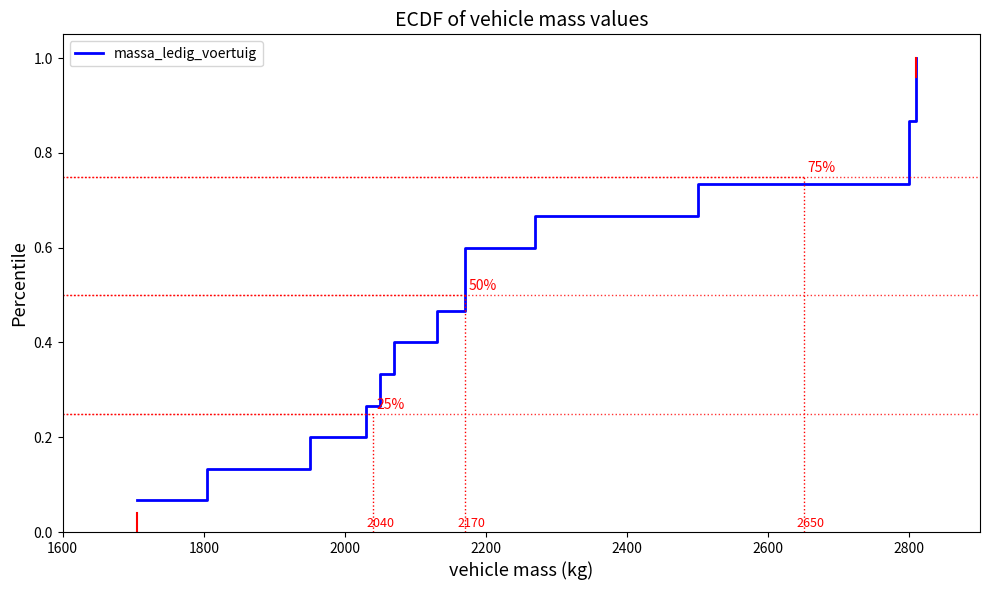

What is the label of the 4th point from the right?

2800